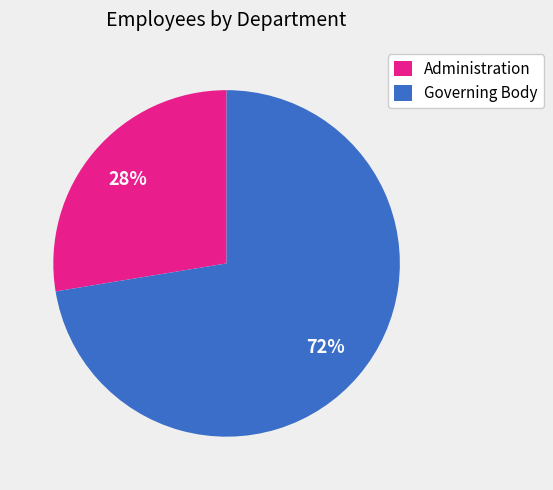

The Governing Body slice represents 67% of the pie. True or false?

False